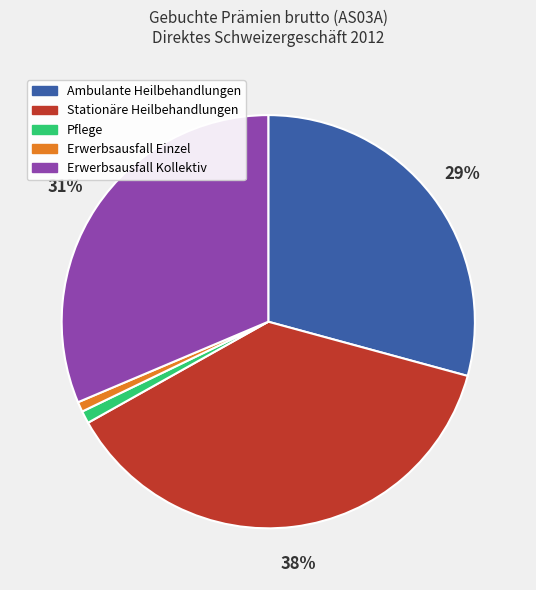

Does Erwerbsausfall Kollektiv account for over 50% of the chart?

No